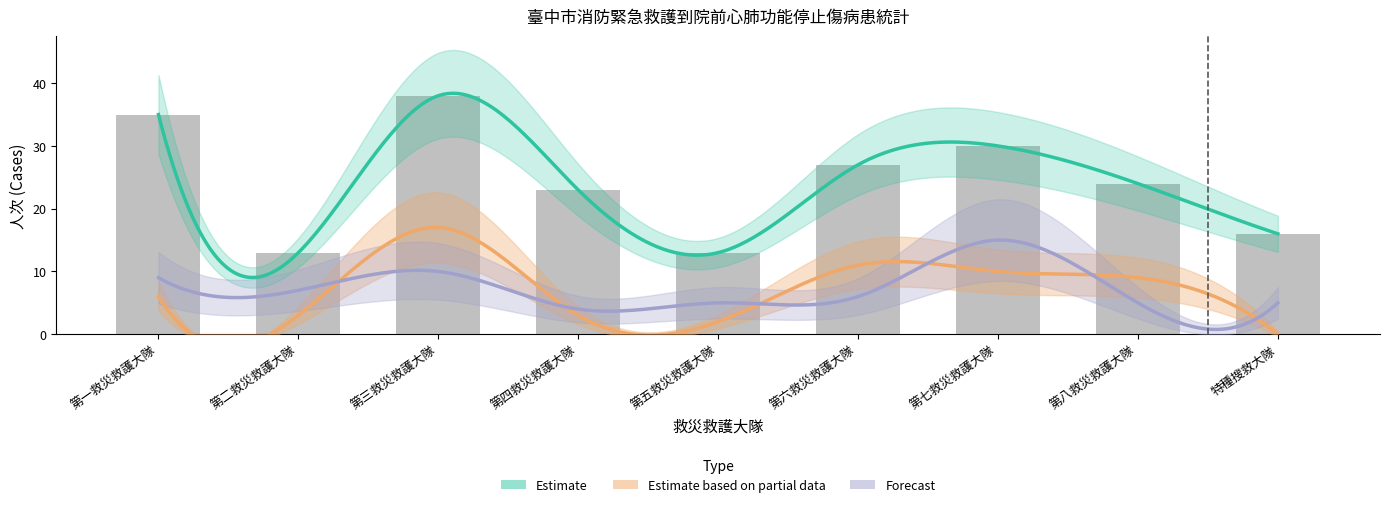

What position from the left is 第七救災救護大隊?

7